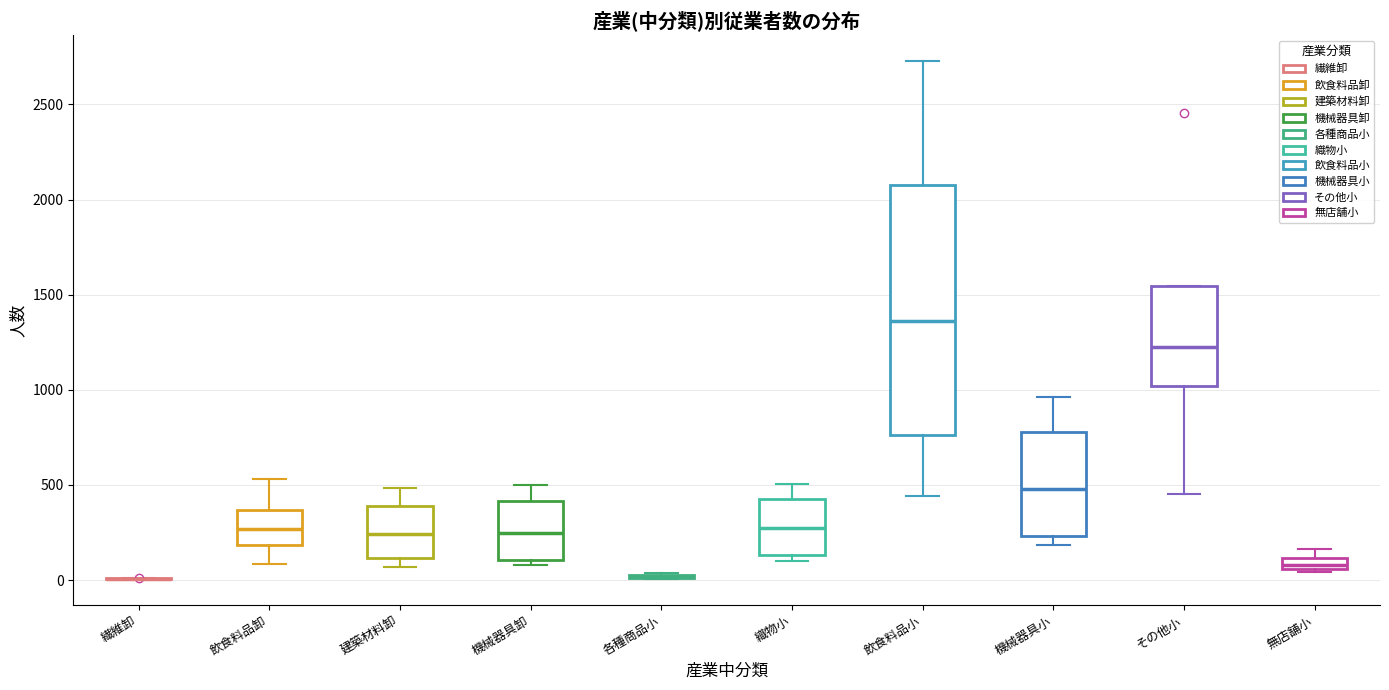

Comparing the boxes themselves (not the whiskers), which one is the tallest?

飲食料品小